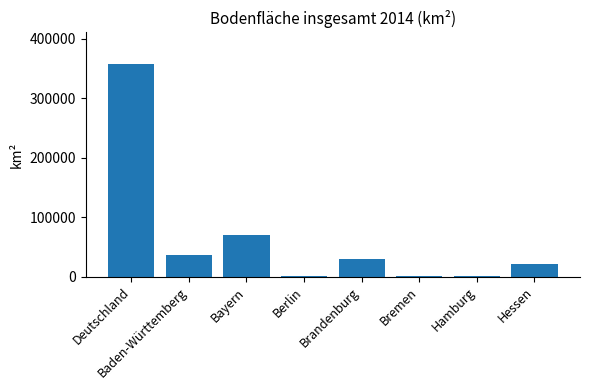

The chart shows a value of 70550 at Bayern. True or false?

True